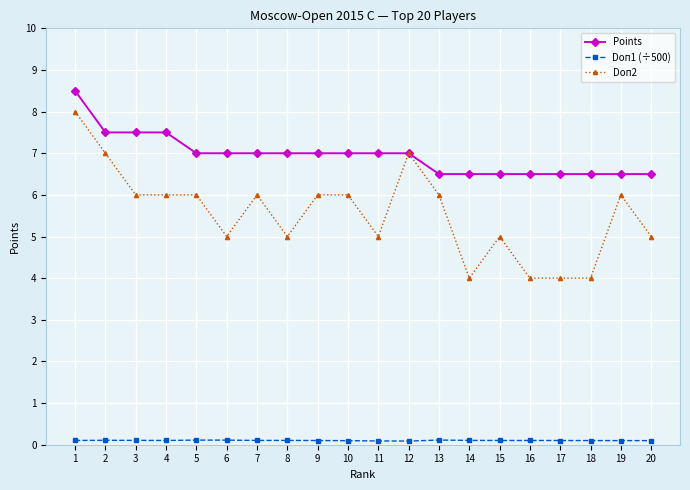

What is the lowest value of the Points series?

6.5